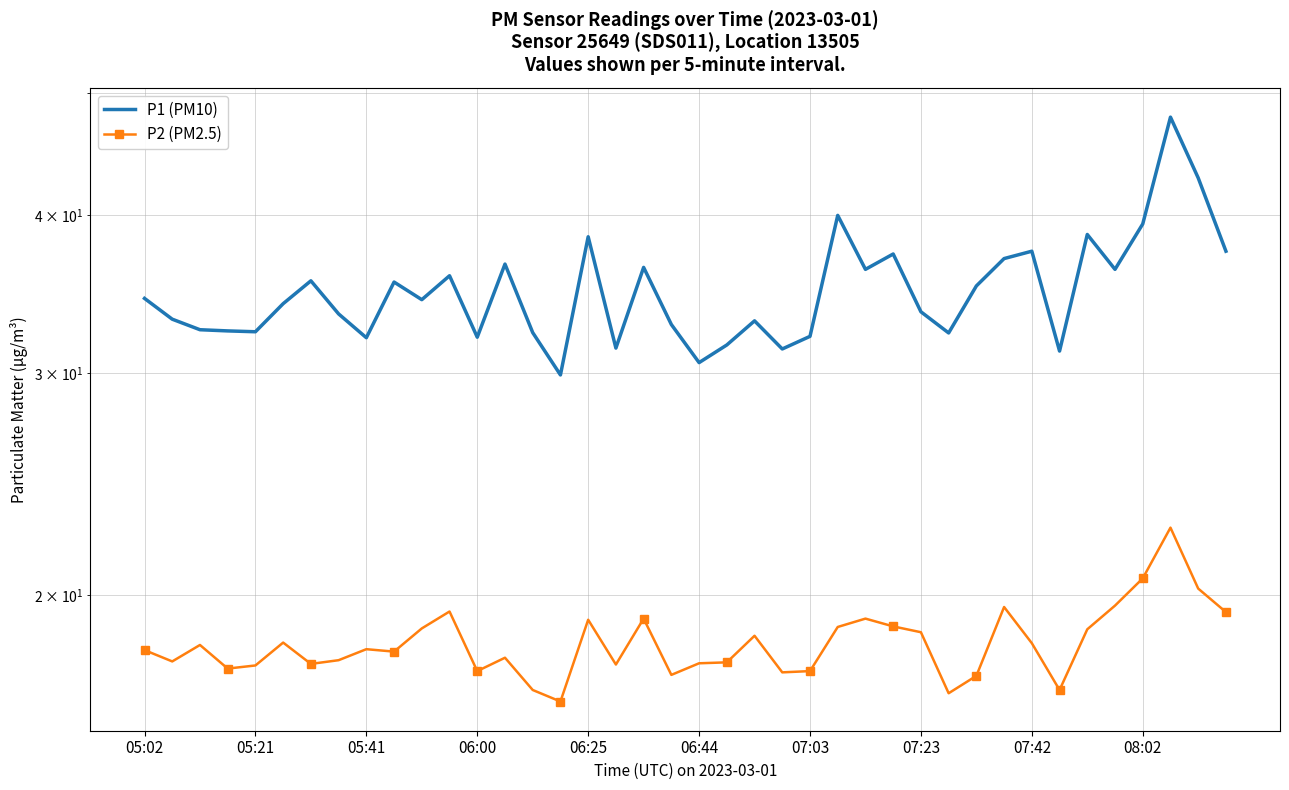

Is this an area chart (filled region under the line)?

No